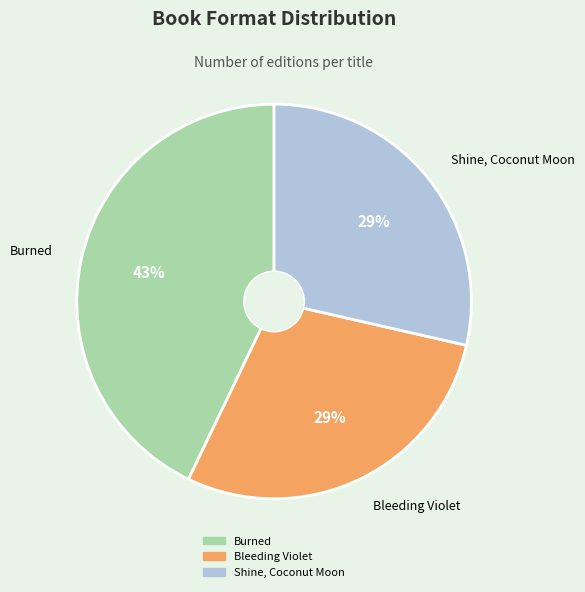

Combined, do Burned and Shine, Coconut Moon account for over 50%?

Yes